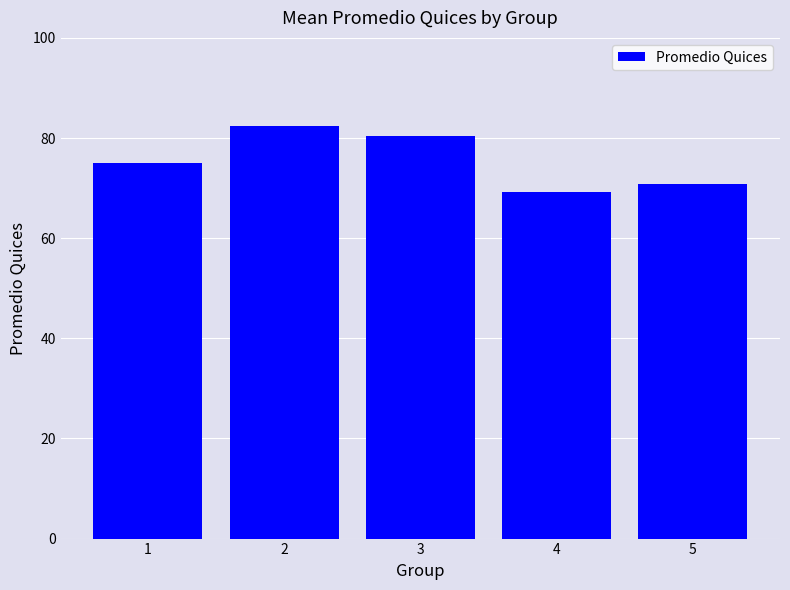

Are the bars horizontal?

No